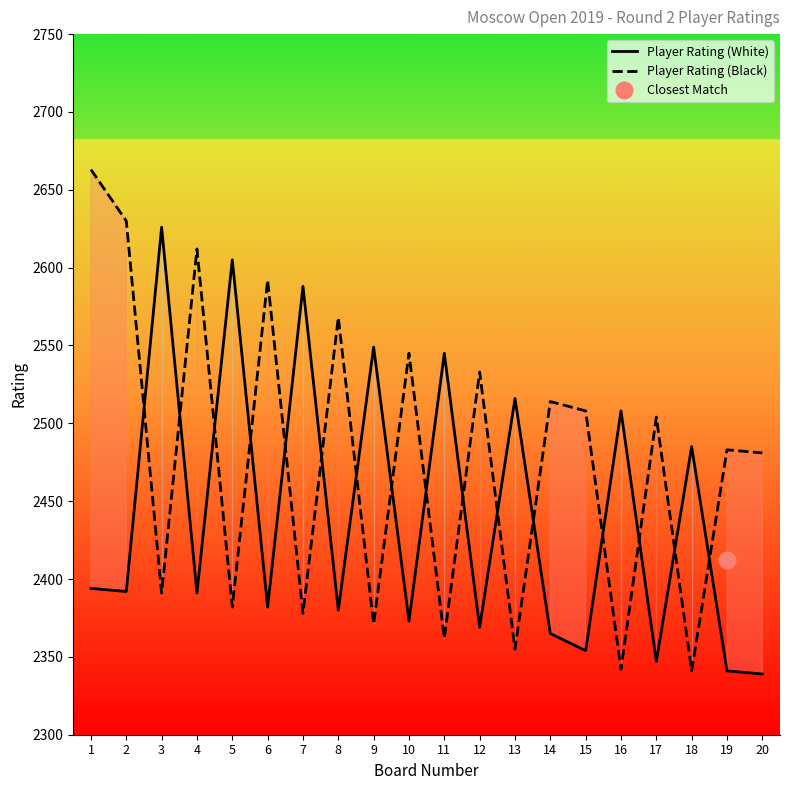

The Player Rating (White) series shows 2365 at 14. True or false?

True